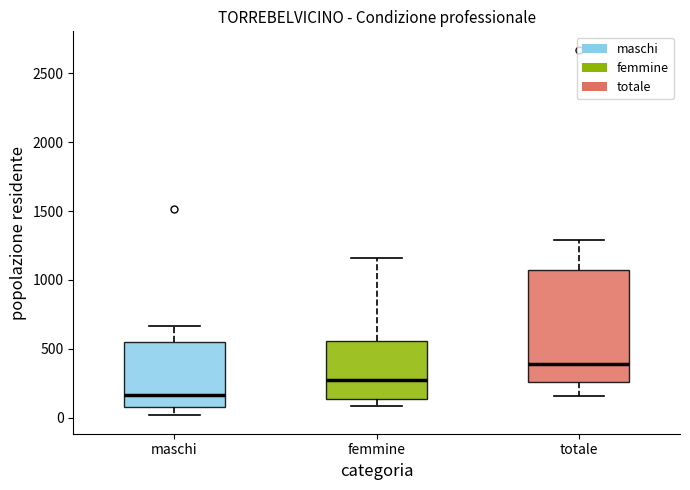

Where is the lower edge of the box for totale on the y-axis? The values are not printed on the chart, so give them approximately, as read against the axis.

250